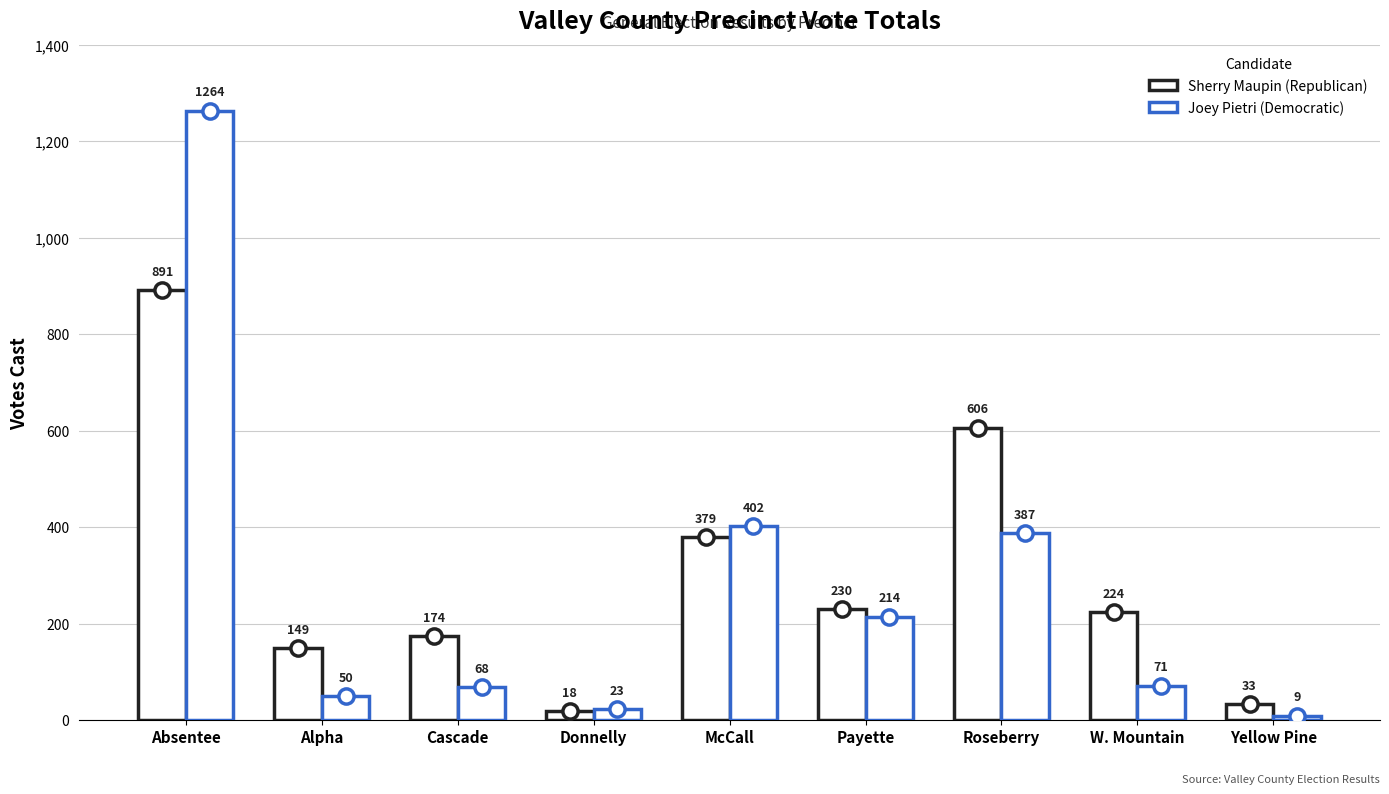

What is the total value across all series at McCall?

781